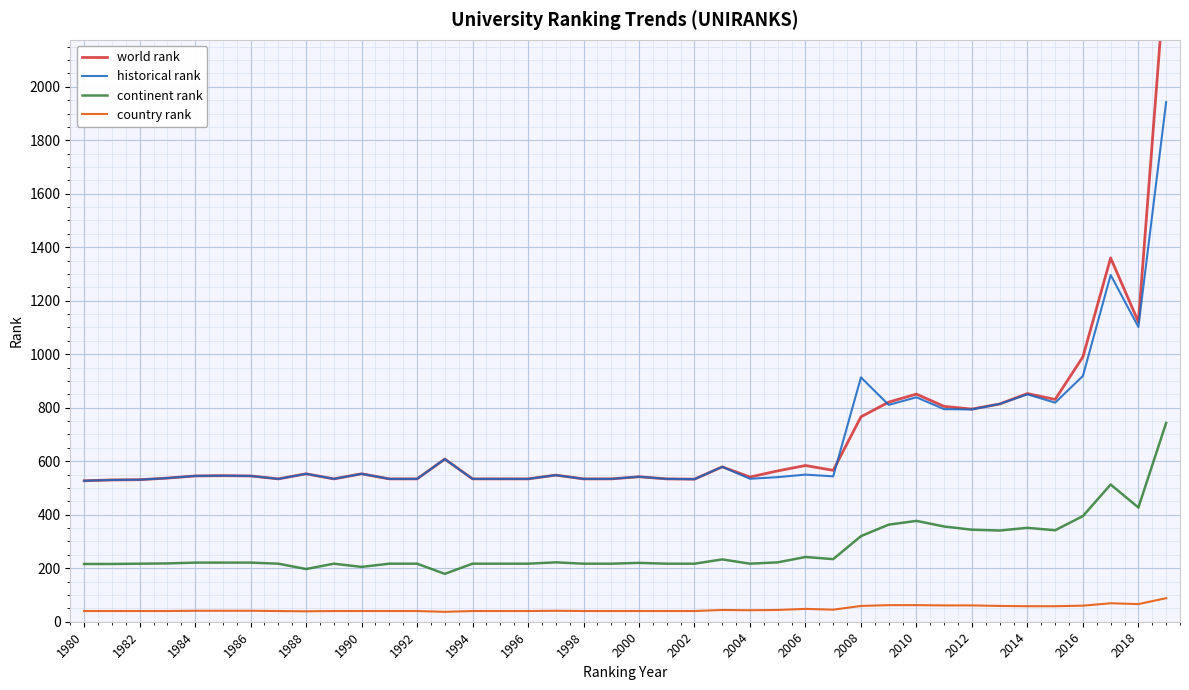

What is the approximate value of historical rank at 2010?

839.0